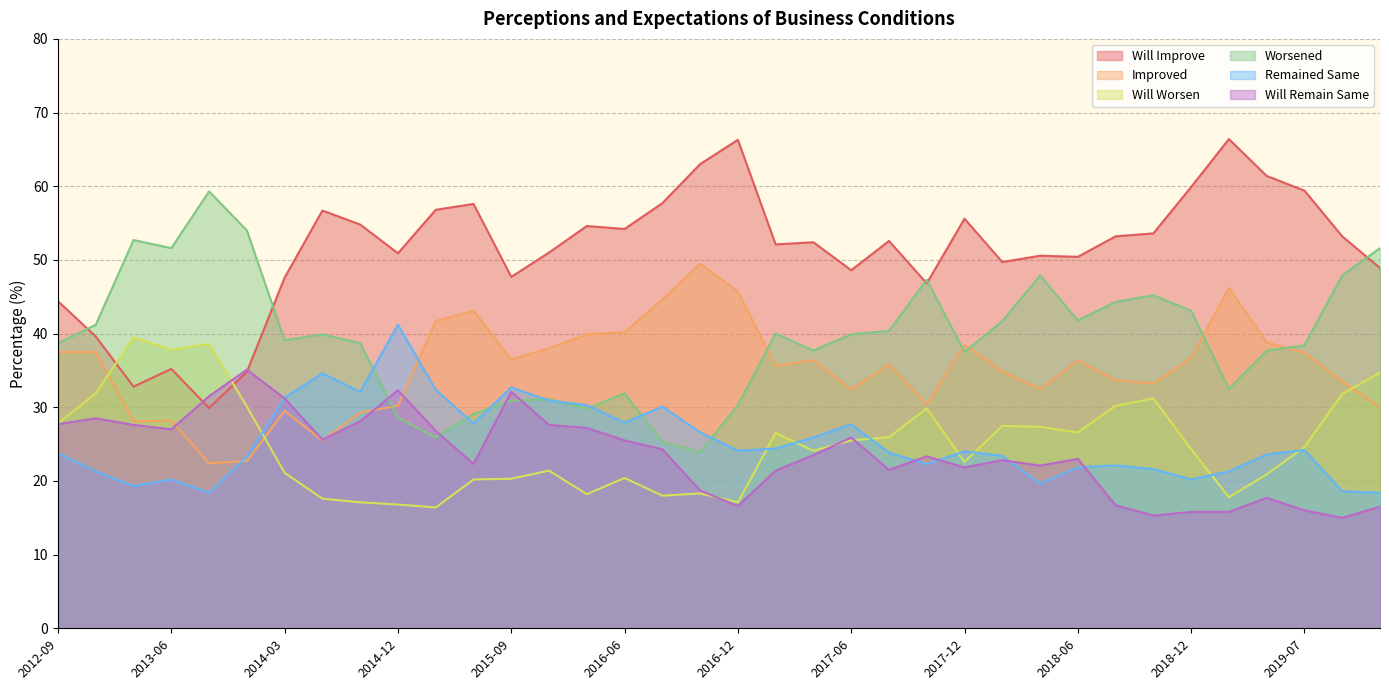

True or false: Will Improve and Improved cross at least once.

False